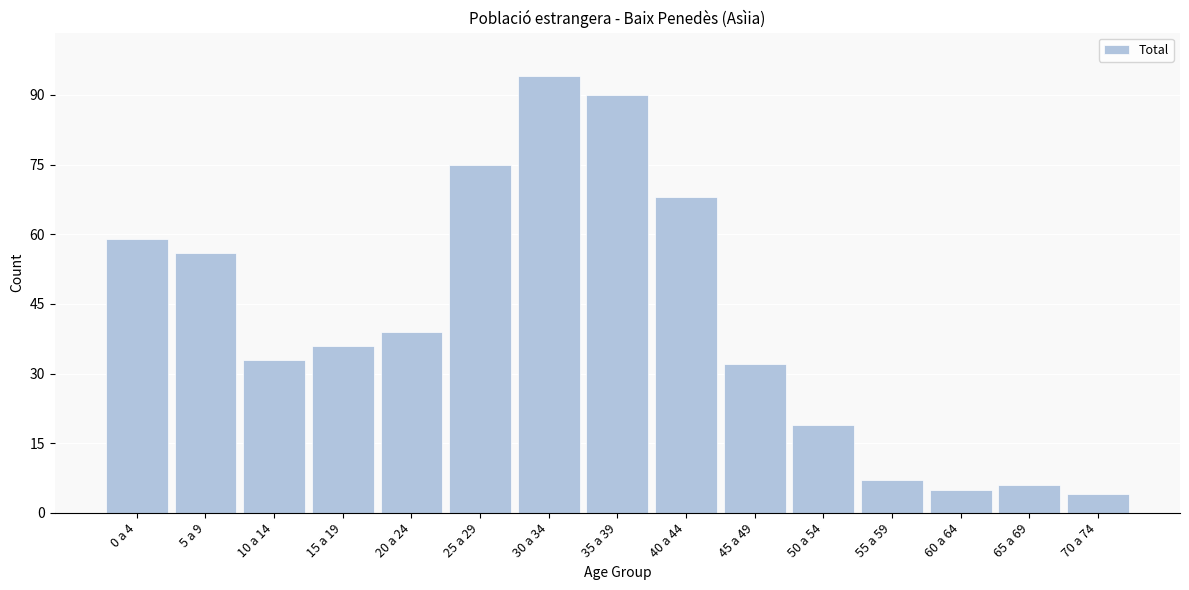

Reading left to right, transcribe all the data shown in this chart.

59	56	33	36	39	75	94	90	68	32	19	7	5	6	4